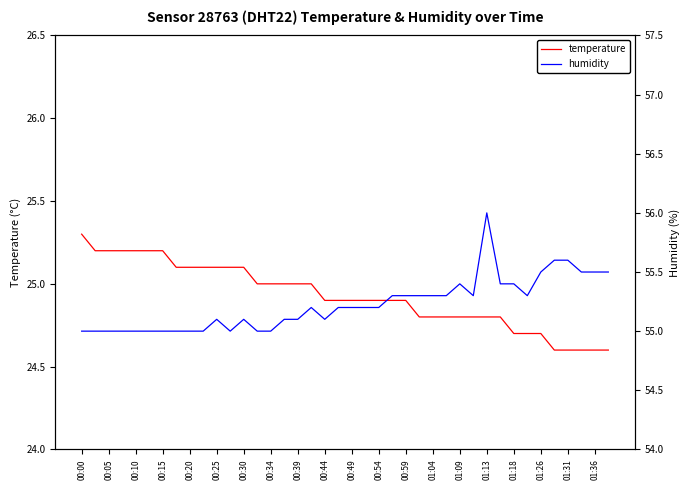

Is the value of temperature at 31 greater than the value of humidity at 21?

No